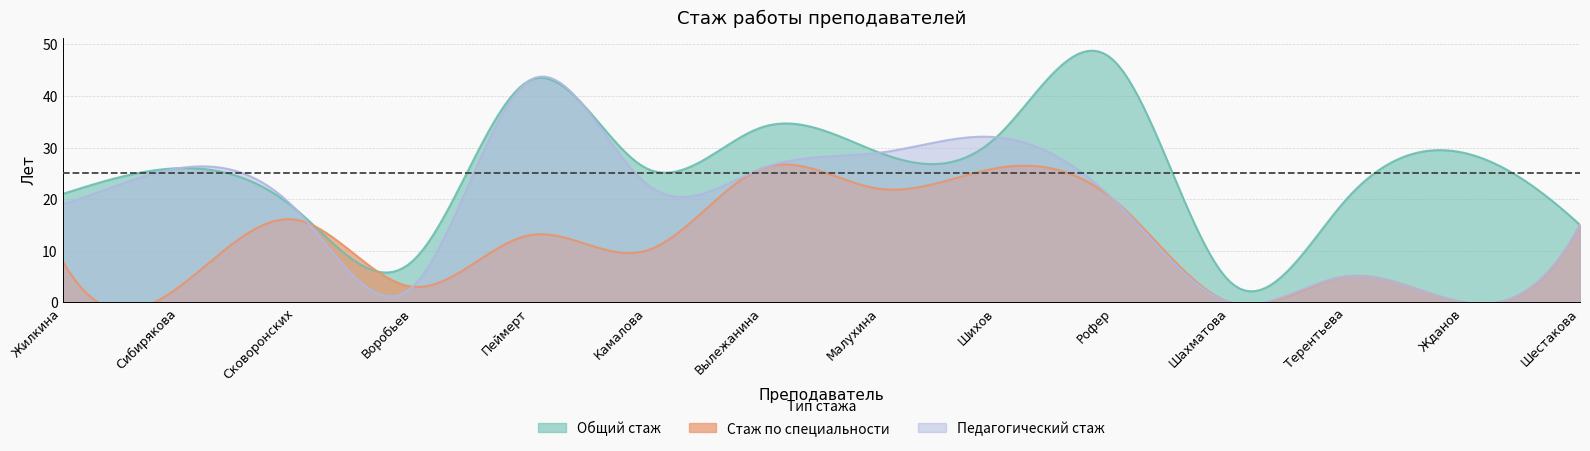

What is the difference between the maximum and minimum values in the Стаж по специальности series?

26